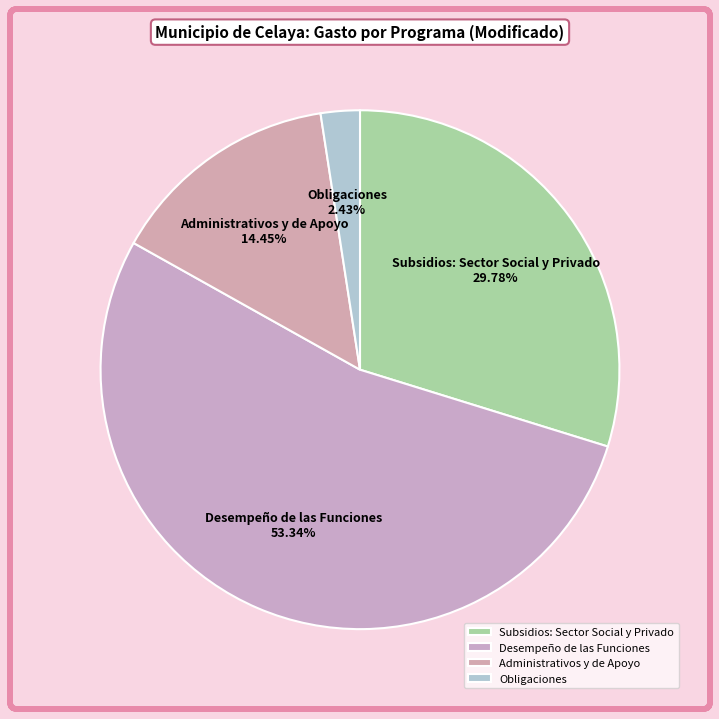

Between Administrativos y de Apoyo and Obligaciones, which is larger?

Administrativos y de Apoyo